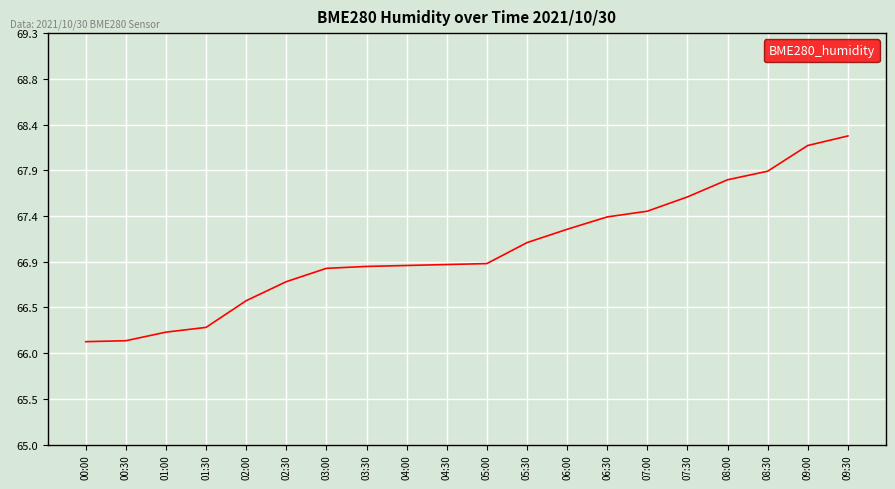

List the labels in order of value, smallest first.

00:00, 00:30, 01:00, 01:30, 02:00, 02:30, 03:00, 03:30, 04:00, 04:30, 05:00, 05:30, 06:00, 06:30, 07:00, 07:30, 08:00, 08:30, 09:00, 09:30